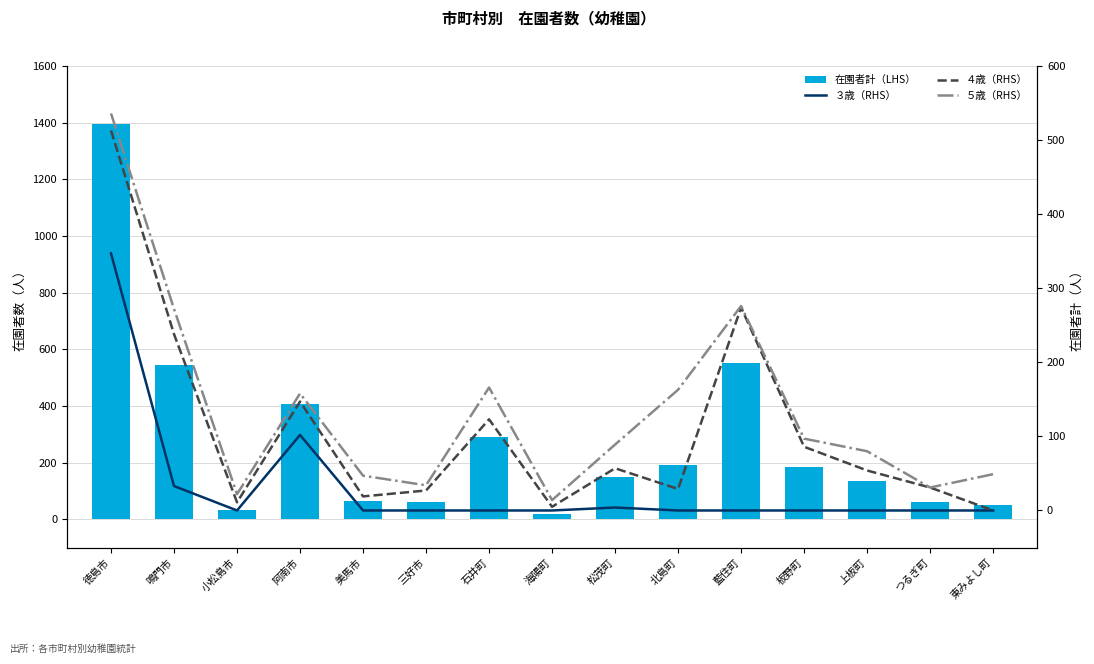

What is the total value across all series at 美馬市?

132